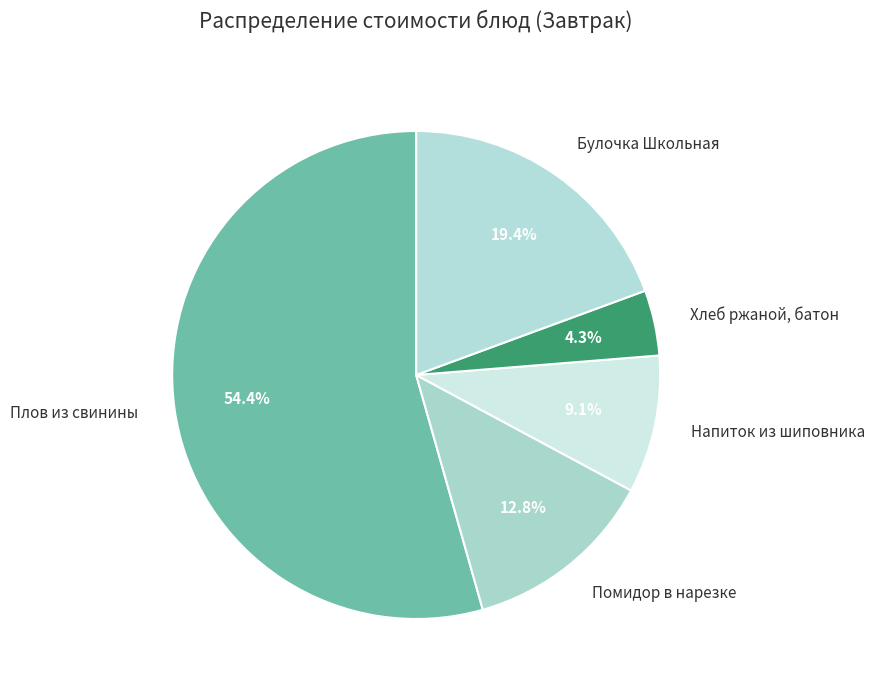

Is there a majority slice in this chart?

Yes